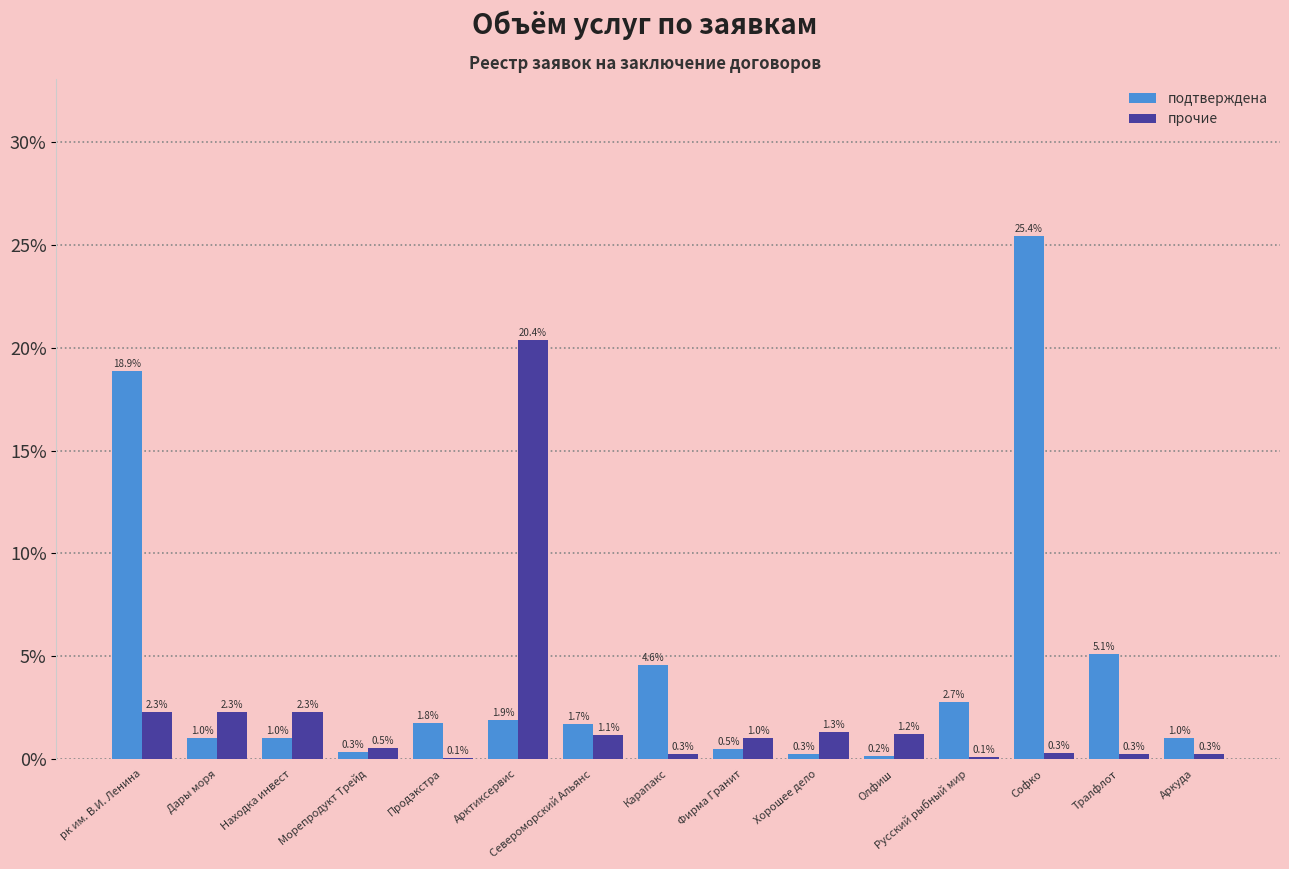

At which label does прочие reach its peak?

Арктиксервис